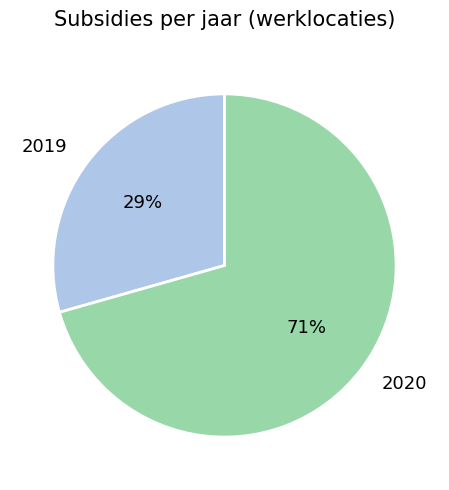

Which has a higher value, 2020 or 2019?

2020